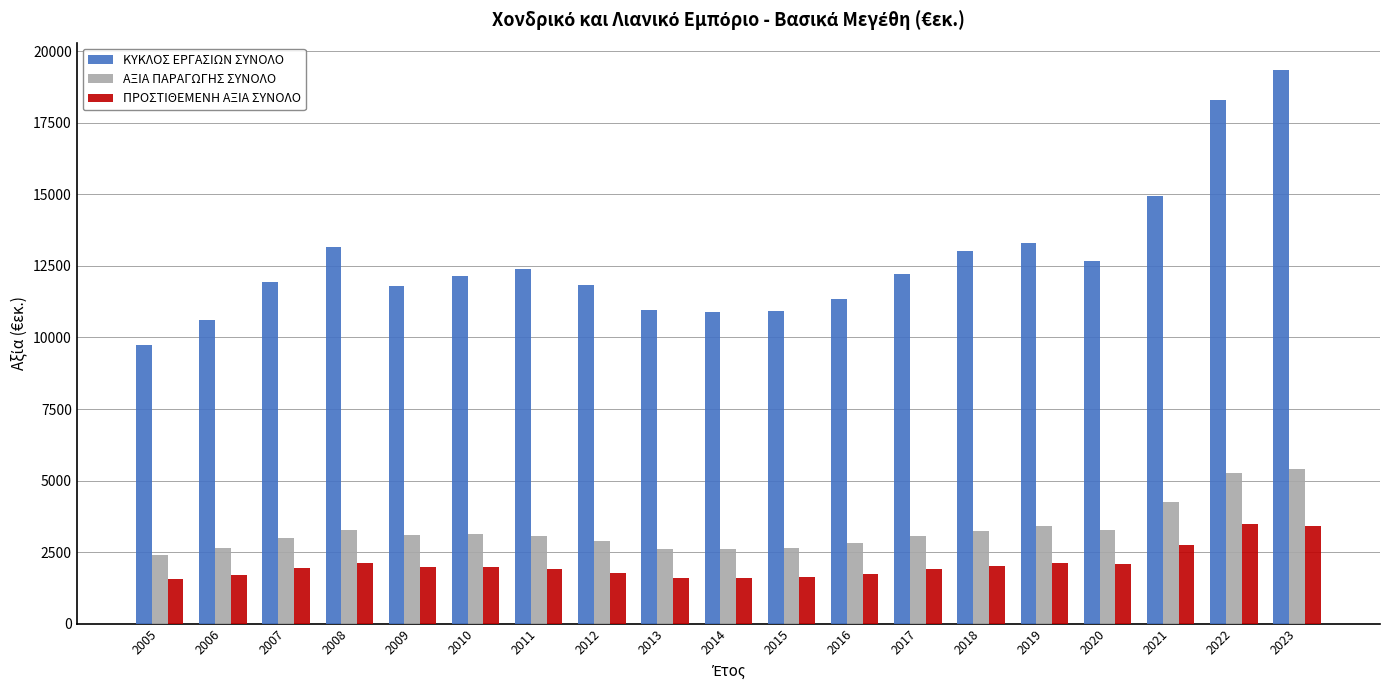

What is the greatest value displayed?

19341.2